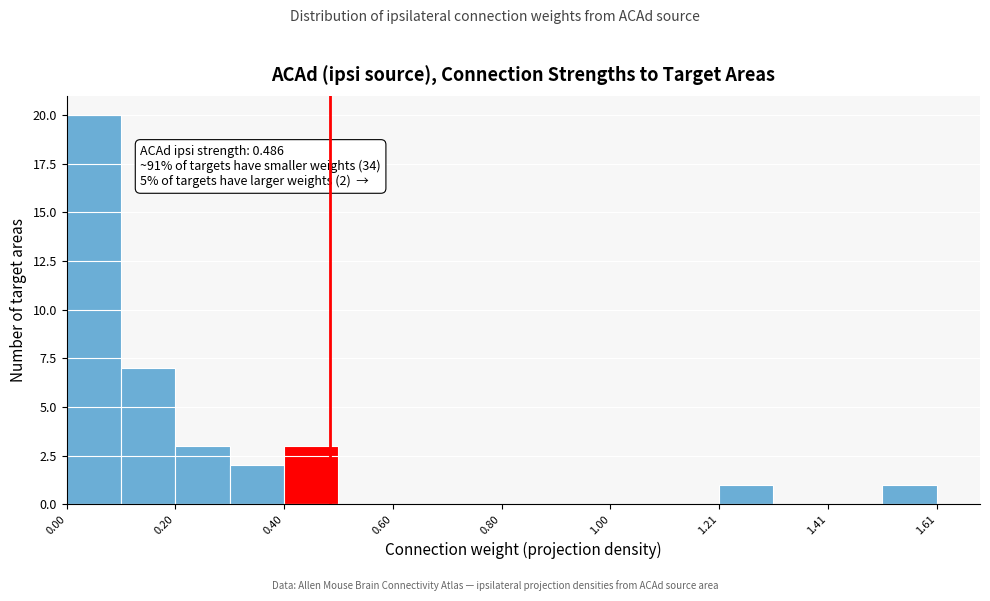

Read against the x-axis, roughly where is the centre of the tallest bar?

0.05